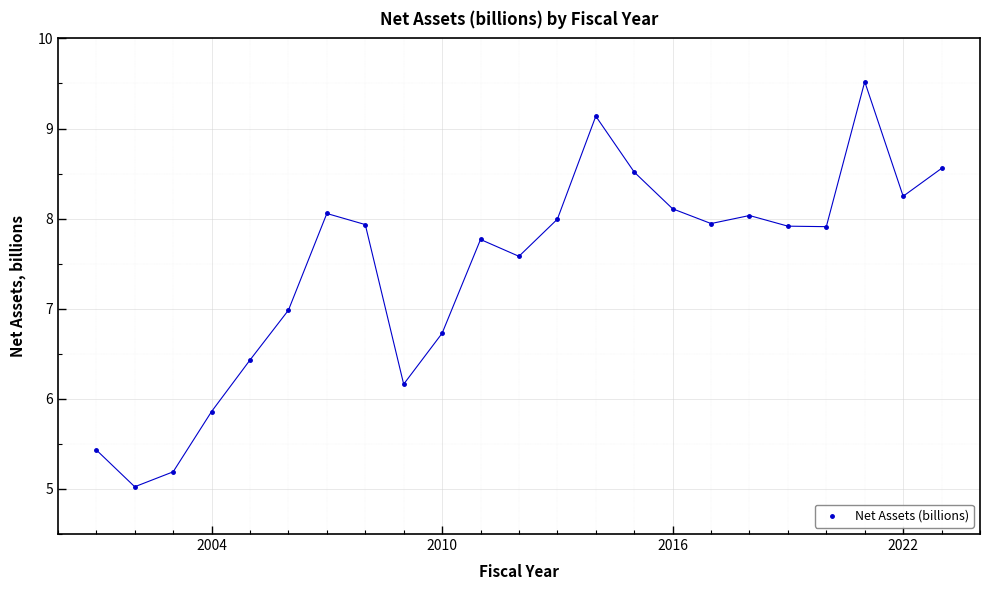

What is the range of Y values (max minus min)?

4.5